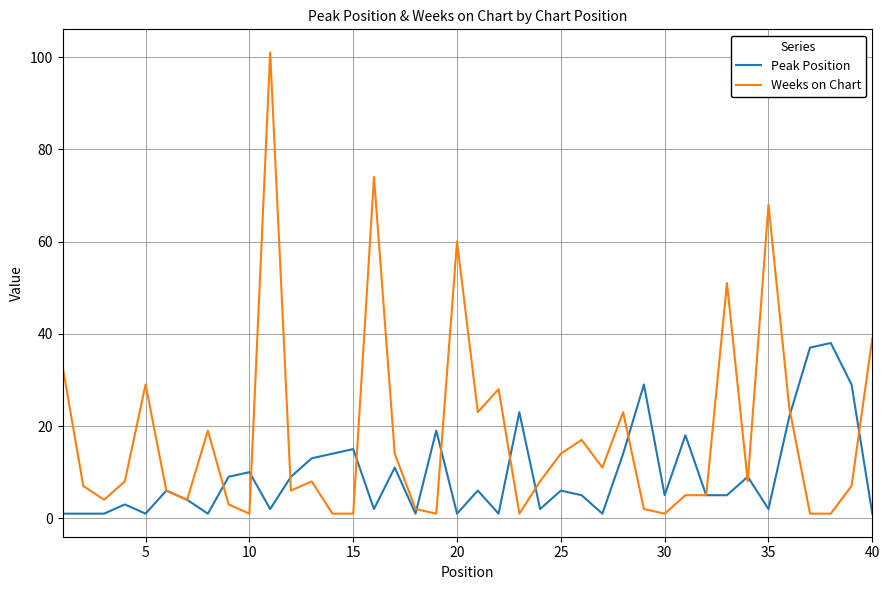

Rank the series by their maximum value, from lowest to highest.

Peak Position, Weeks on Chart